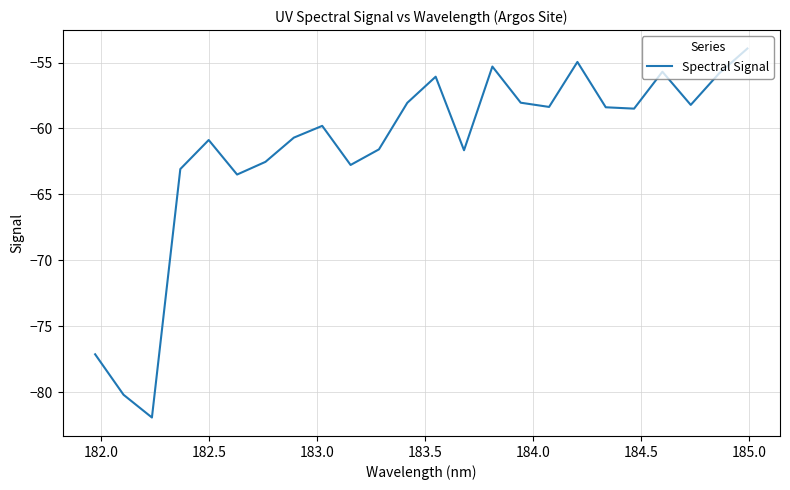

Is this an area chart (filled region under the line)?

No